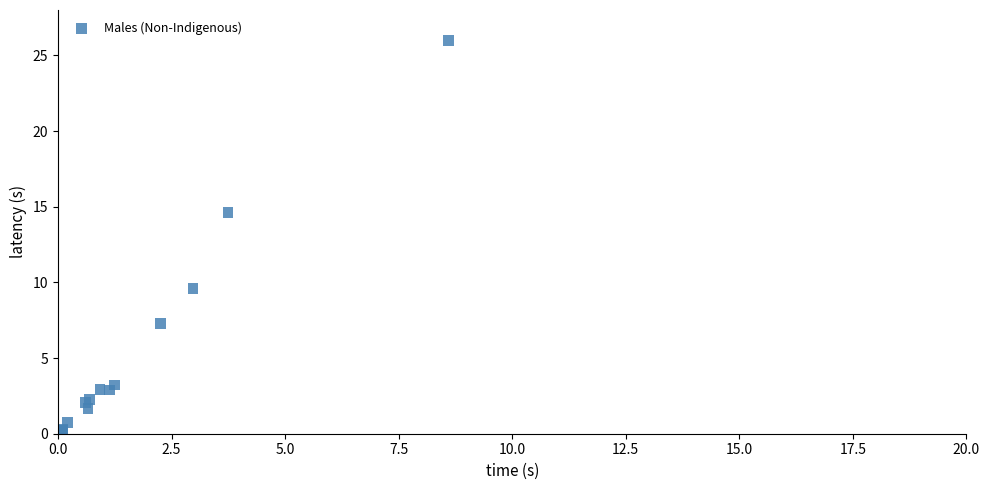

What Y value in the scatter plot is closest to 13?

14.6